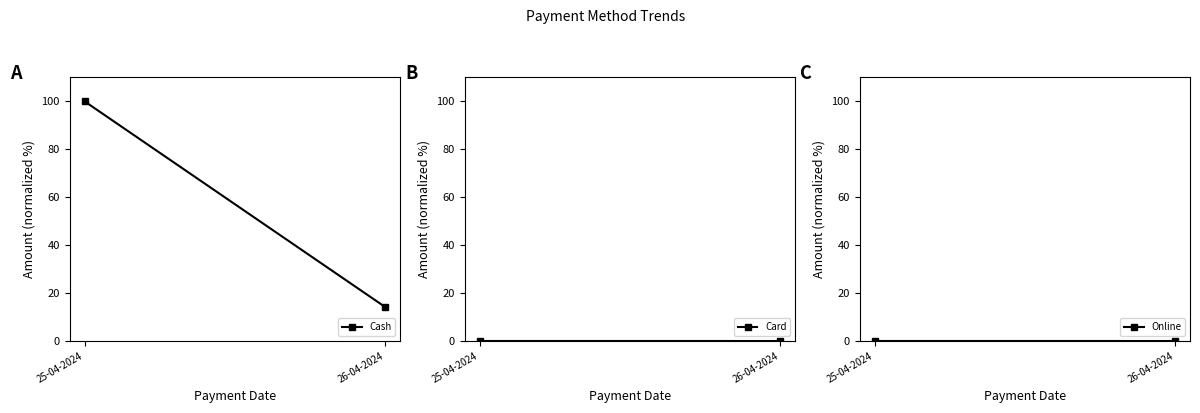

List the series in order of their peak value, highest first.

Cash, Card, Online